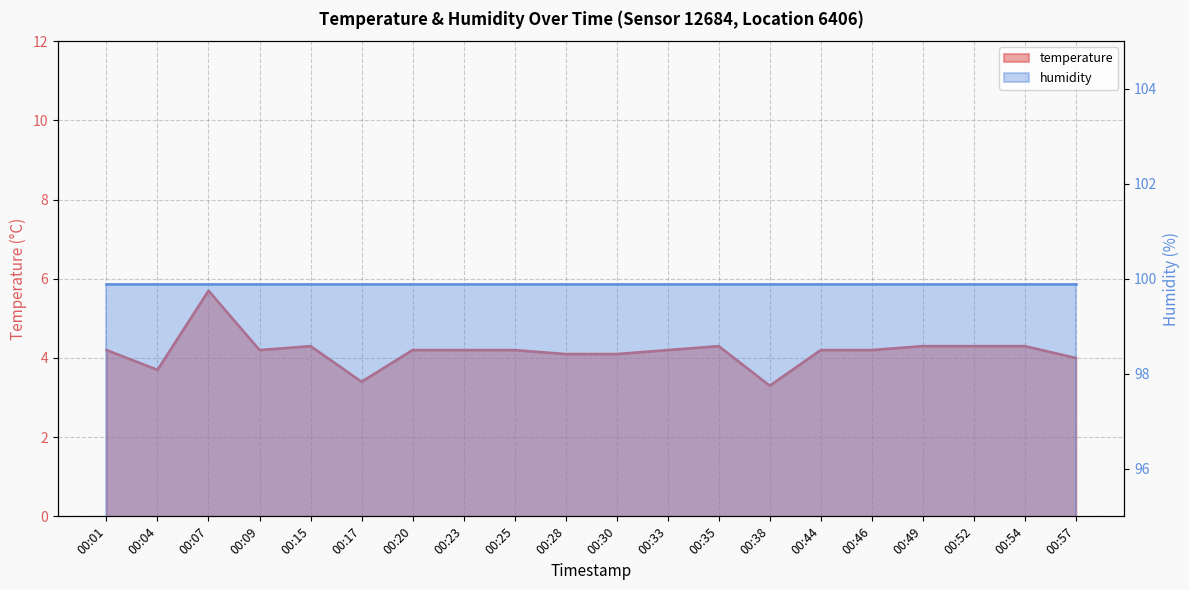

At which label does the data first exceed 4?

00:01